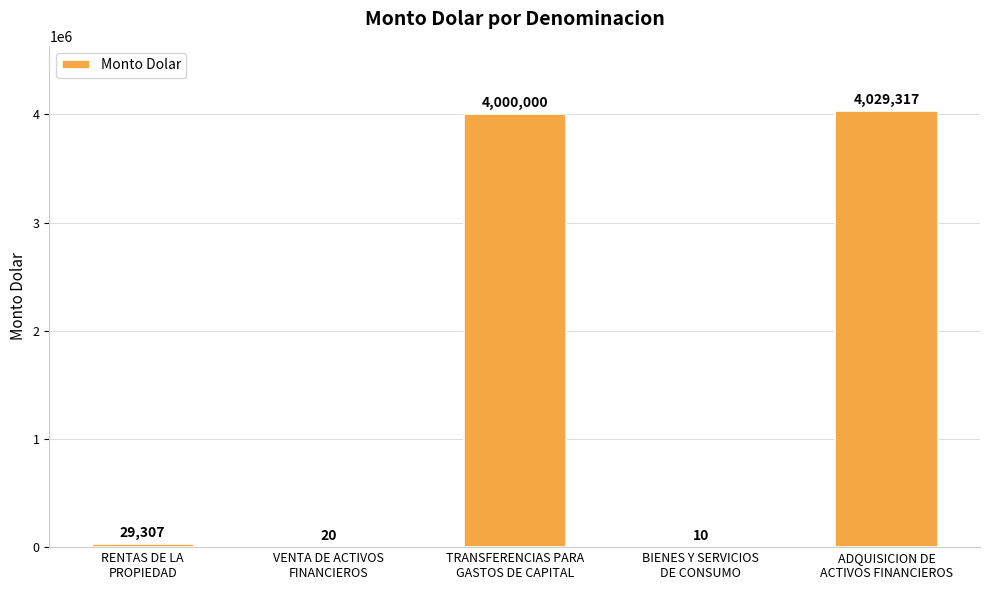

What is the sum of all values?

8058654